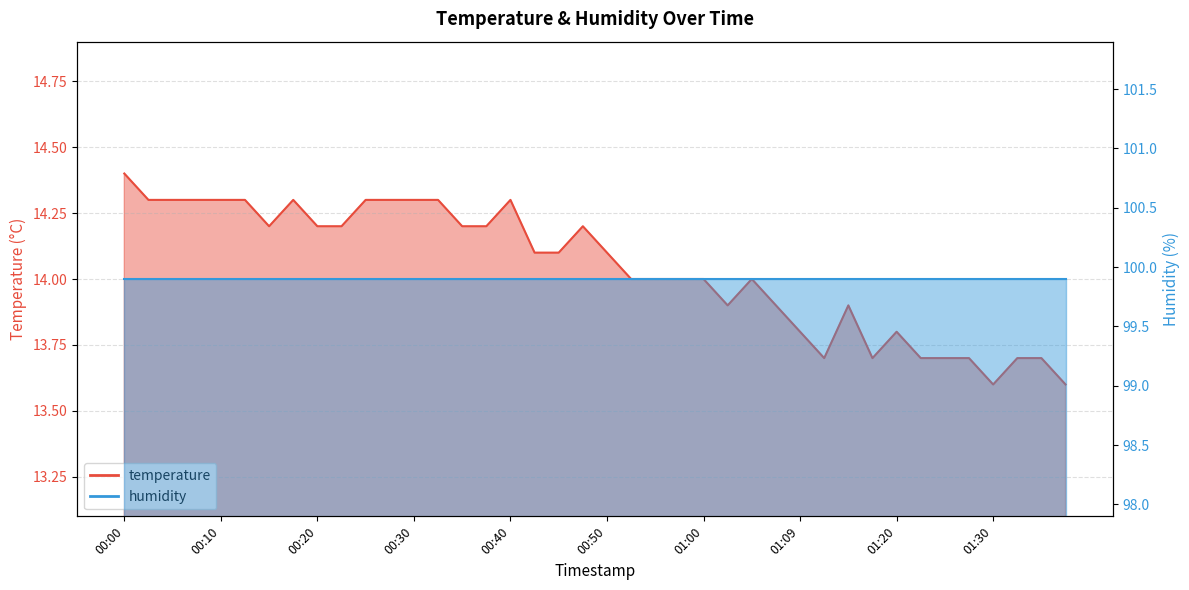

What is the maximum value shown in the chart?

14.4